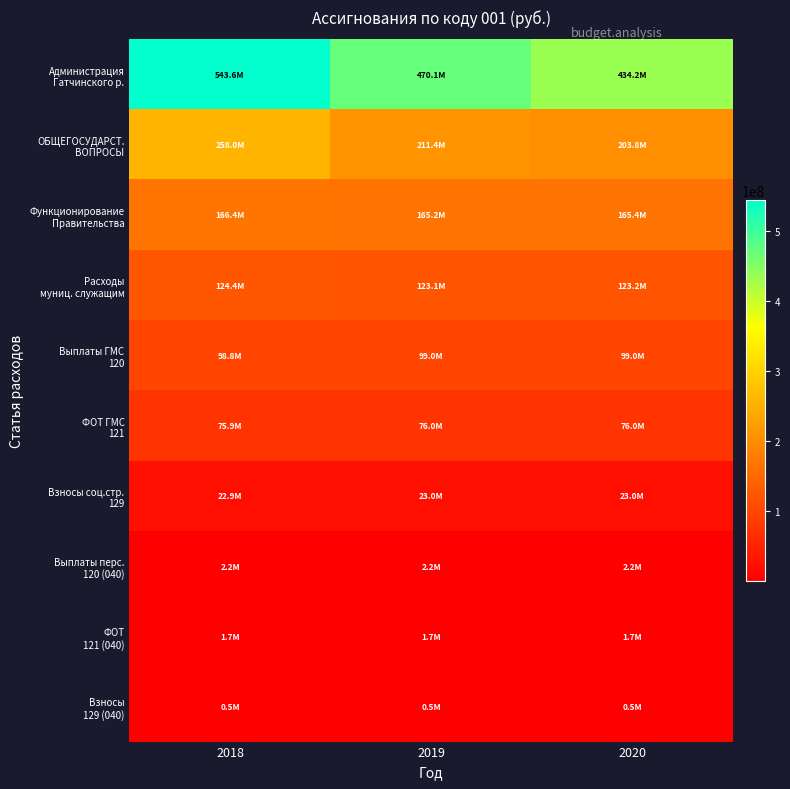

How many series are shown in this chart?

10